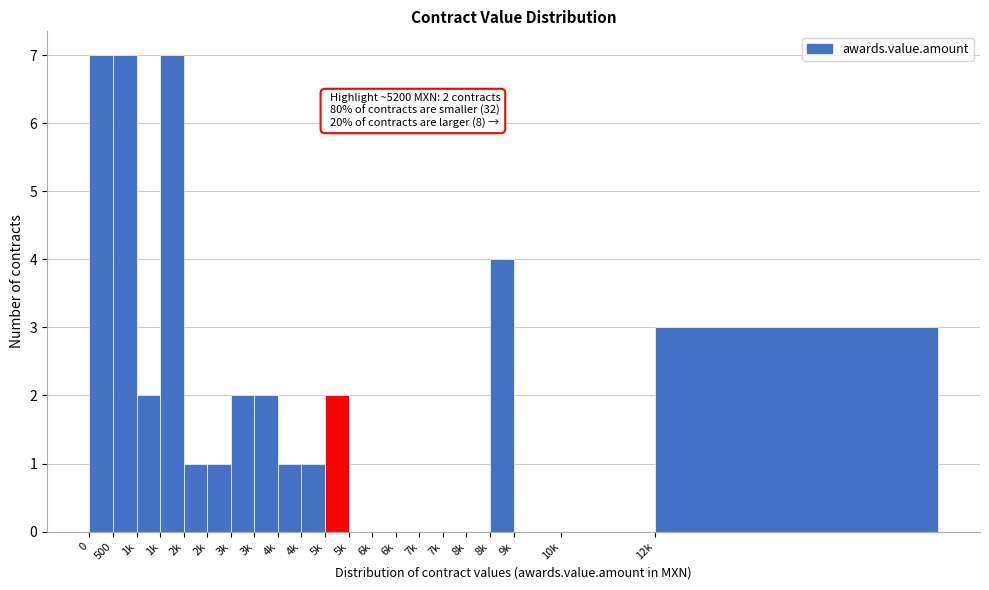

How many data points does each series have?

21